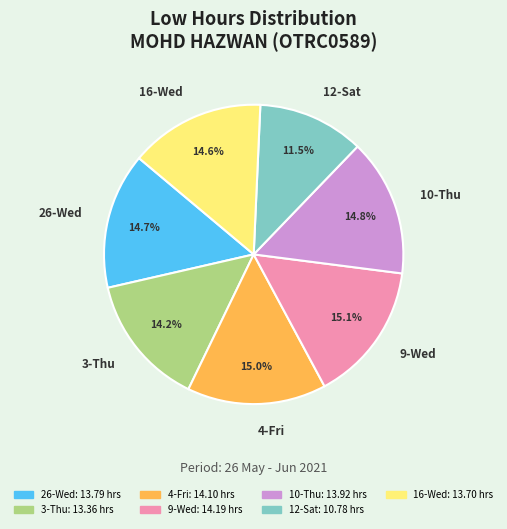

To the nearest percent, what portion does 4-Fri represent?

15%